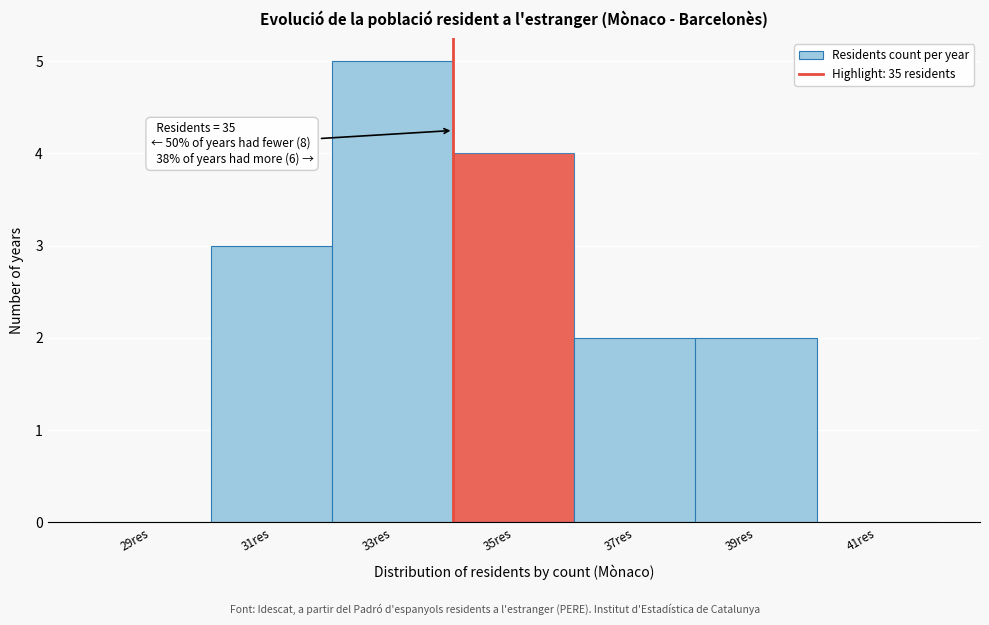

Reading left to right, extract all data points from this chart.

29res=0	31res=3	33res=5	35res=4	37res=2	39res=2	41res=0